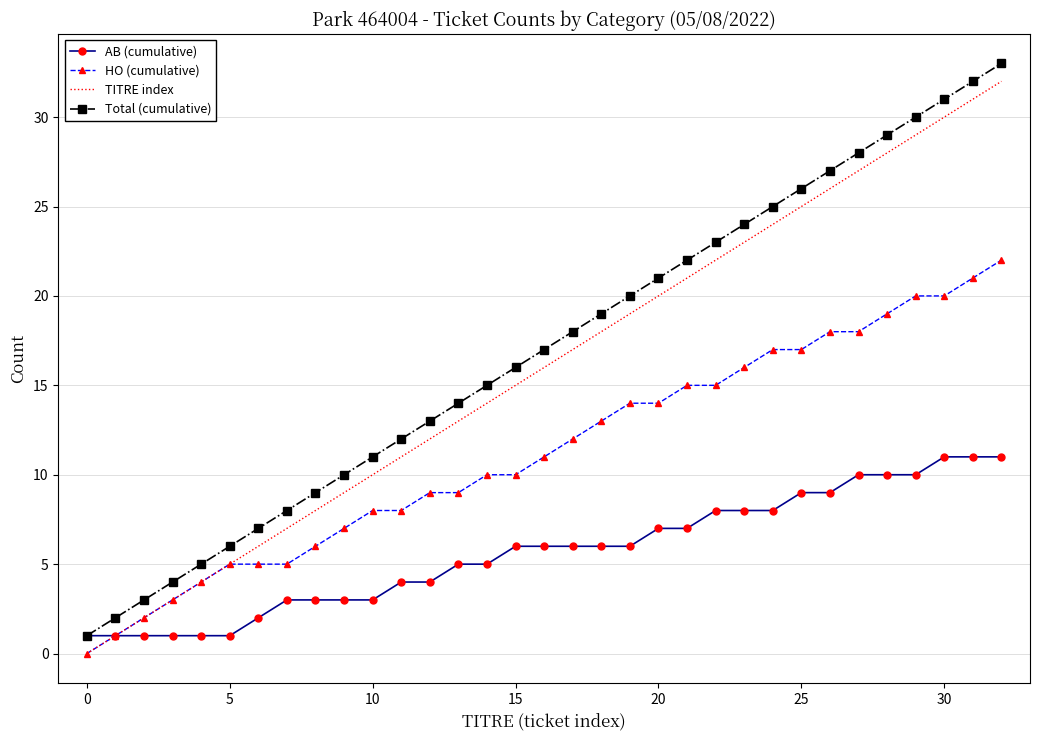

Which series has the largest total across all categories?

Total (cumulative)